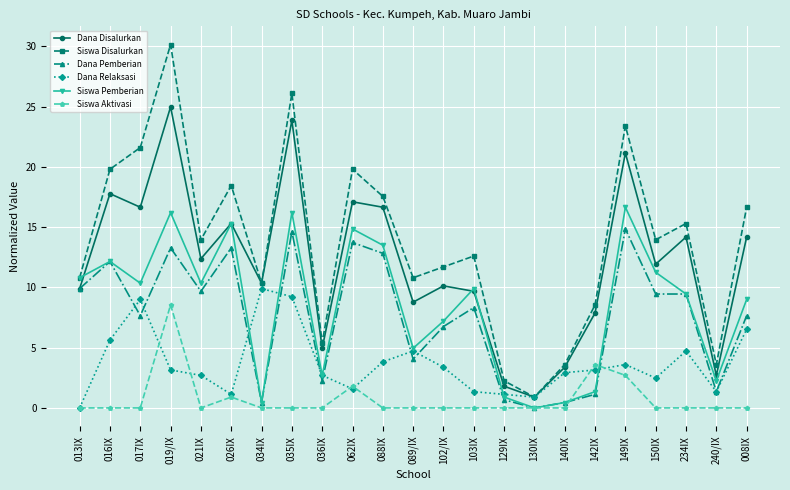

True or false: Siswa Disalurkan has more than 2 points higher than both neighbors.

True